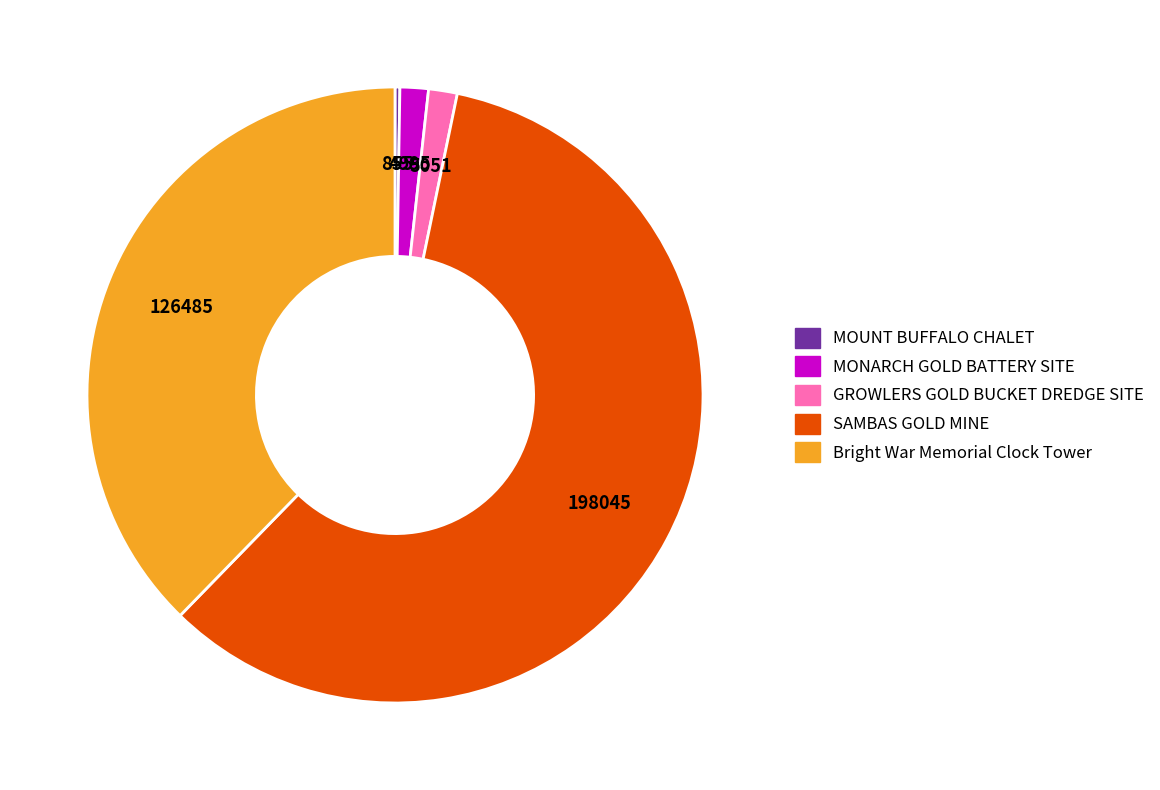

Is it true that SAMBAS GOLD MINE is 59% of the pie?

True